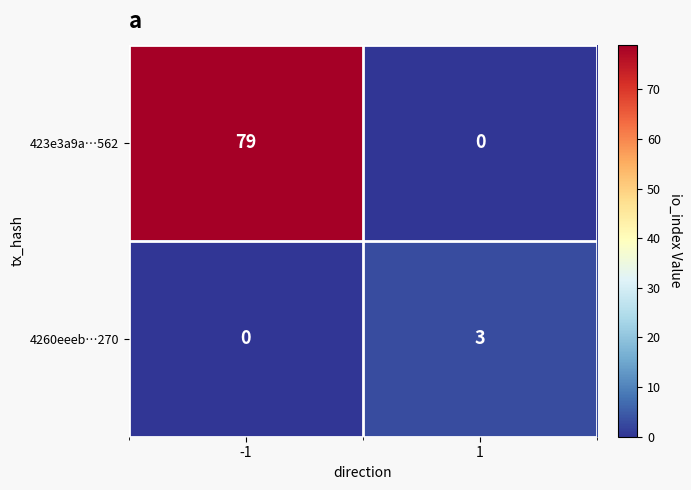

Which series has the largest total across all categories?

423e3a9a…562